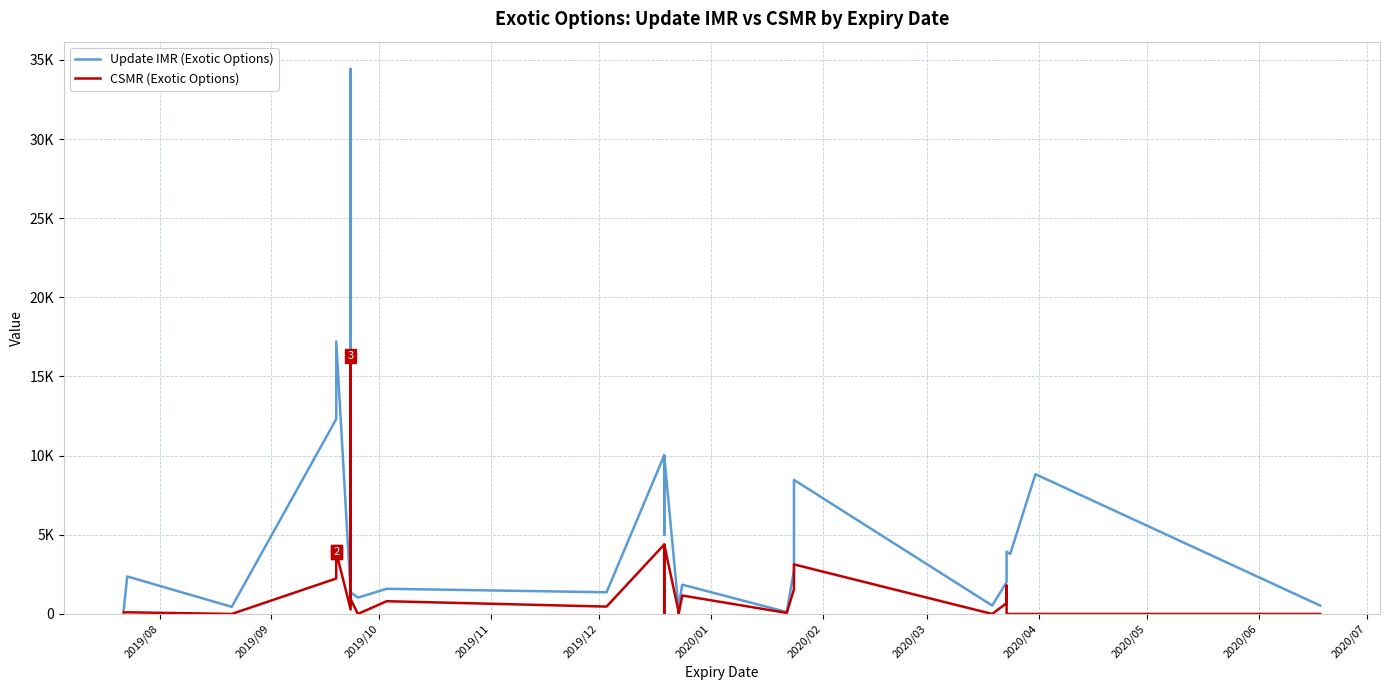

What are all the series names shown in the legend?

Update IMR (Exotic Options), CSMR (Exotic Options)